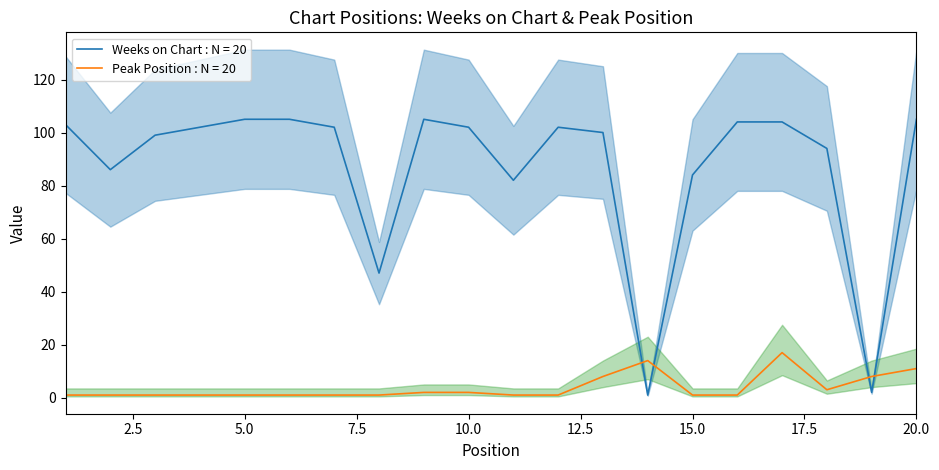

True or false: Weeks on Chart and Peak Position intersect in this chart.

True